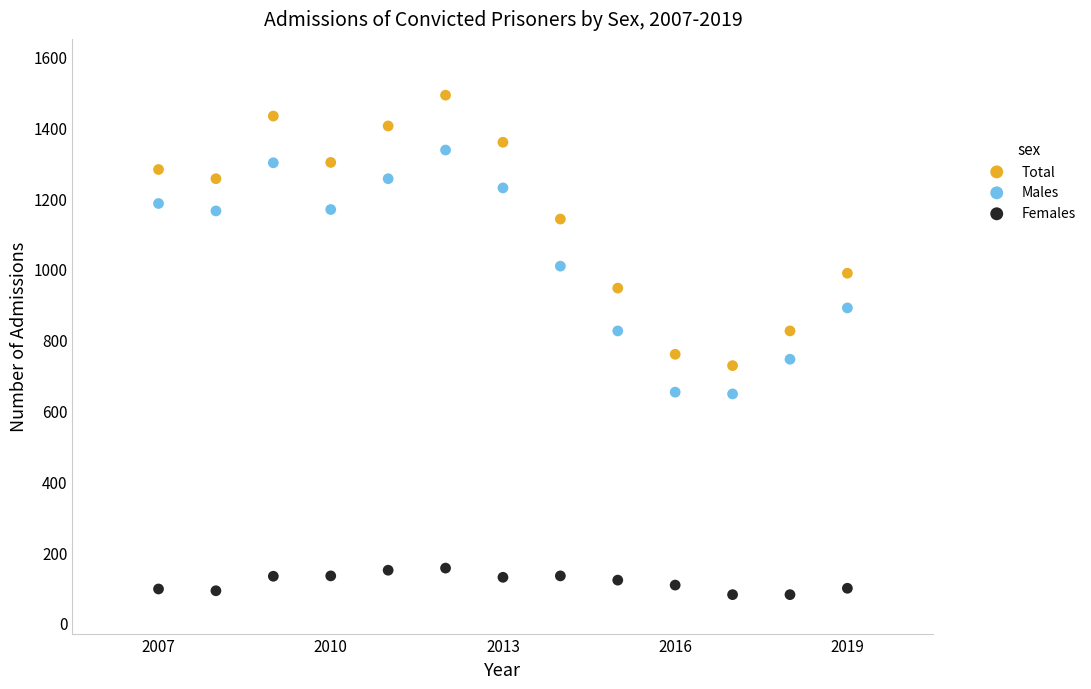

Which series has the widest spread of Y values?

Total